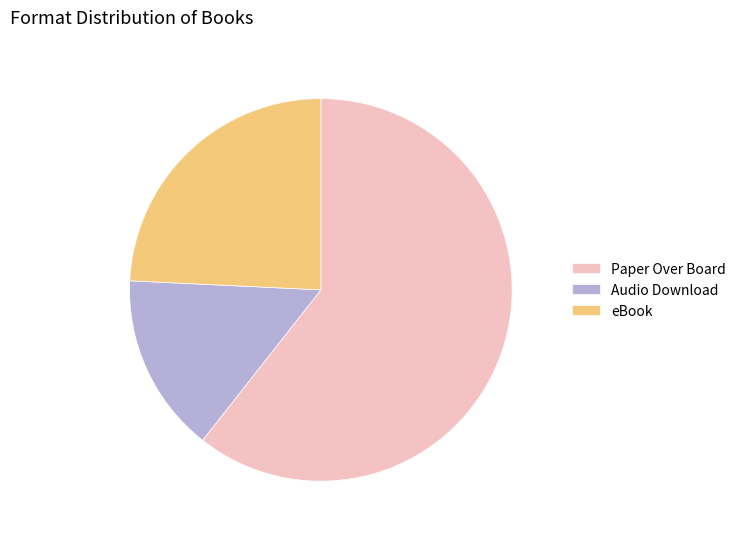

Rank the categories by value from lowest to highest.

Audio Download, eBook, Paper Over Board